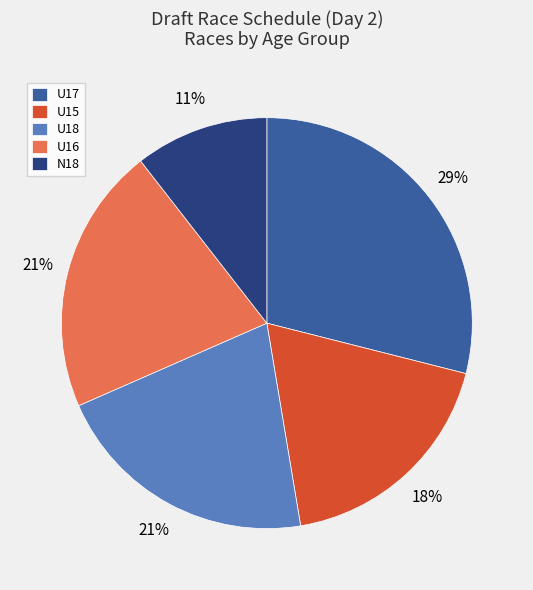

The U15 slice represents 28% of the pie. True or false?

False